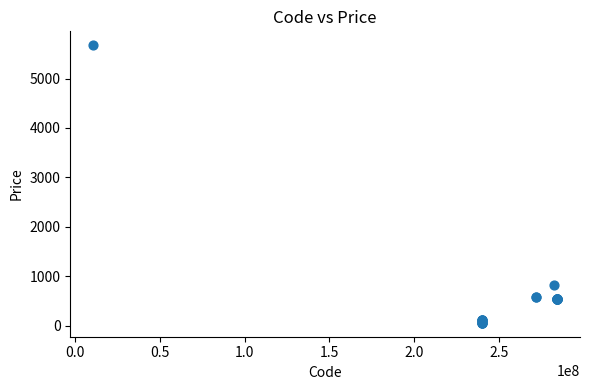

What Y value in the scatter plot is closest to 2865?

818.5